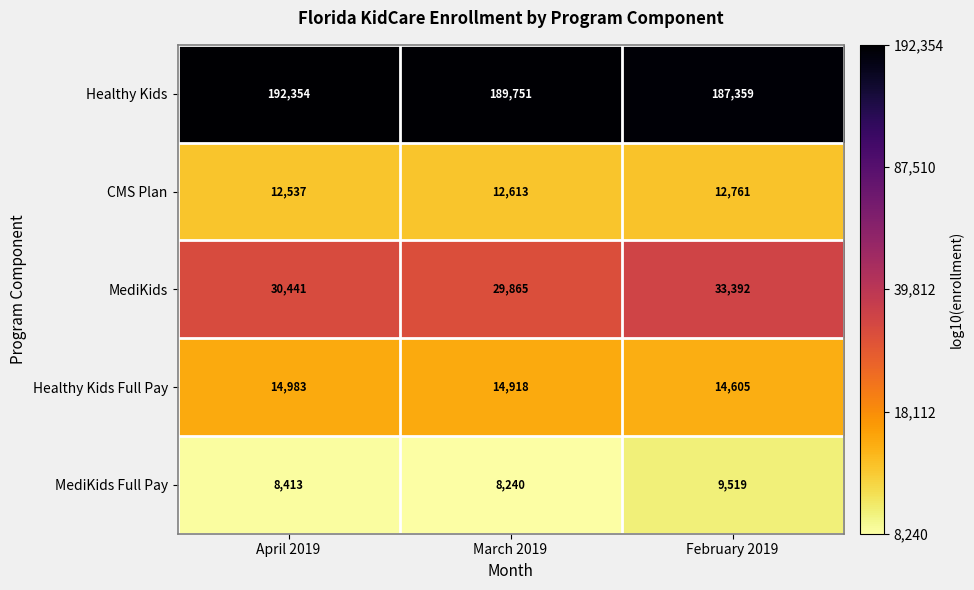

What is the smallest value displayed?

8240